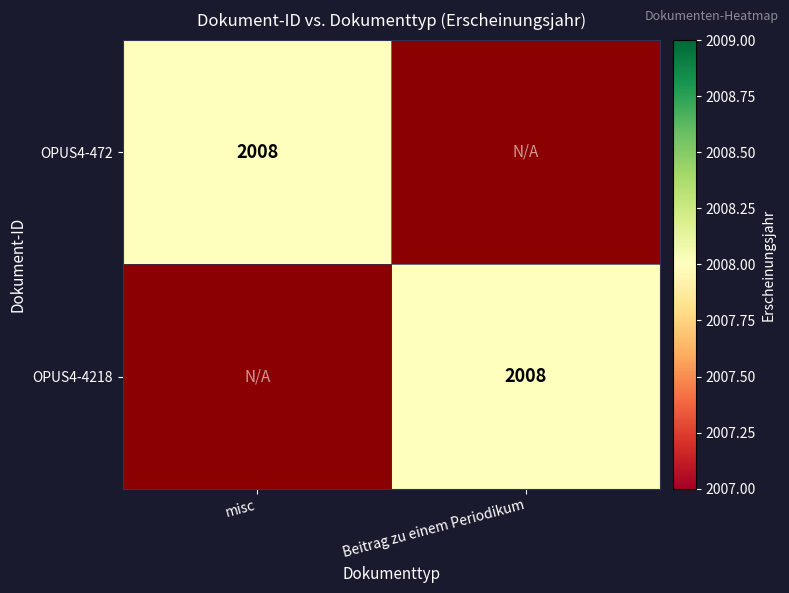

What is the total value across all series at Beitrag zu einem Periodikum?

2008